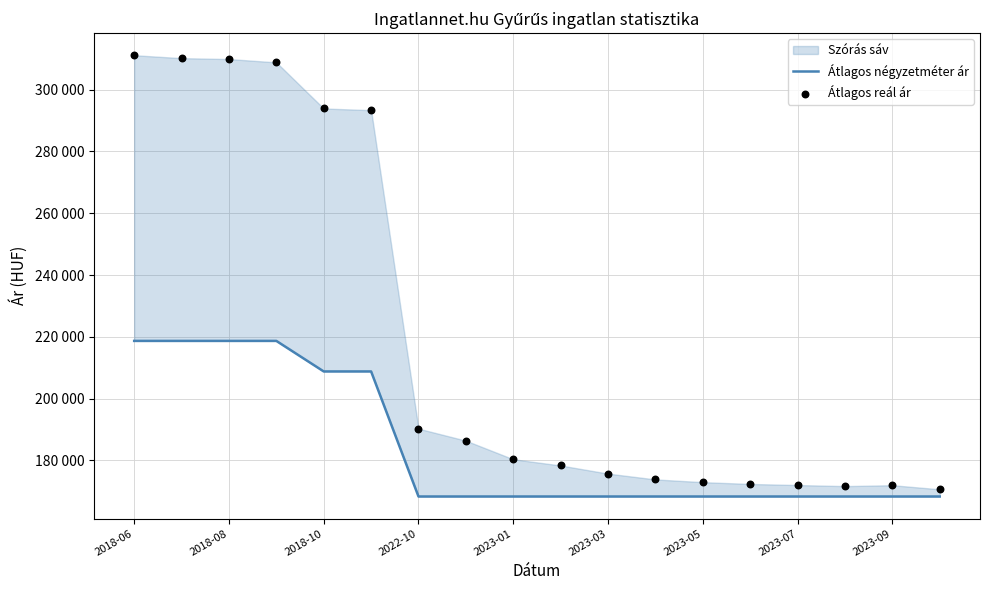

At which category is the sum across all series the highest?

2018-06